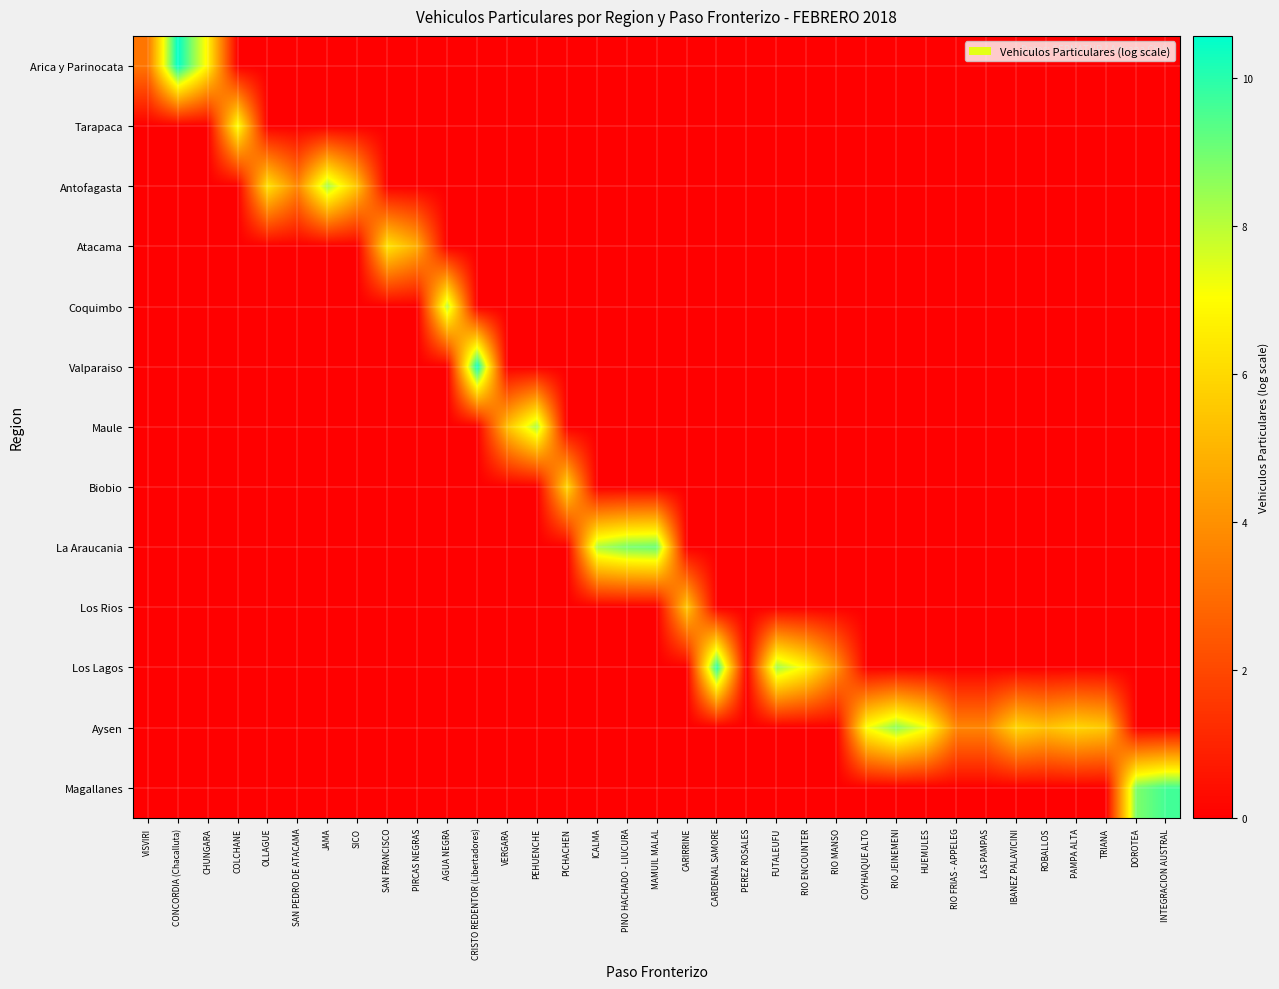

How many data points in Los Lagos are above 0?

4